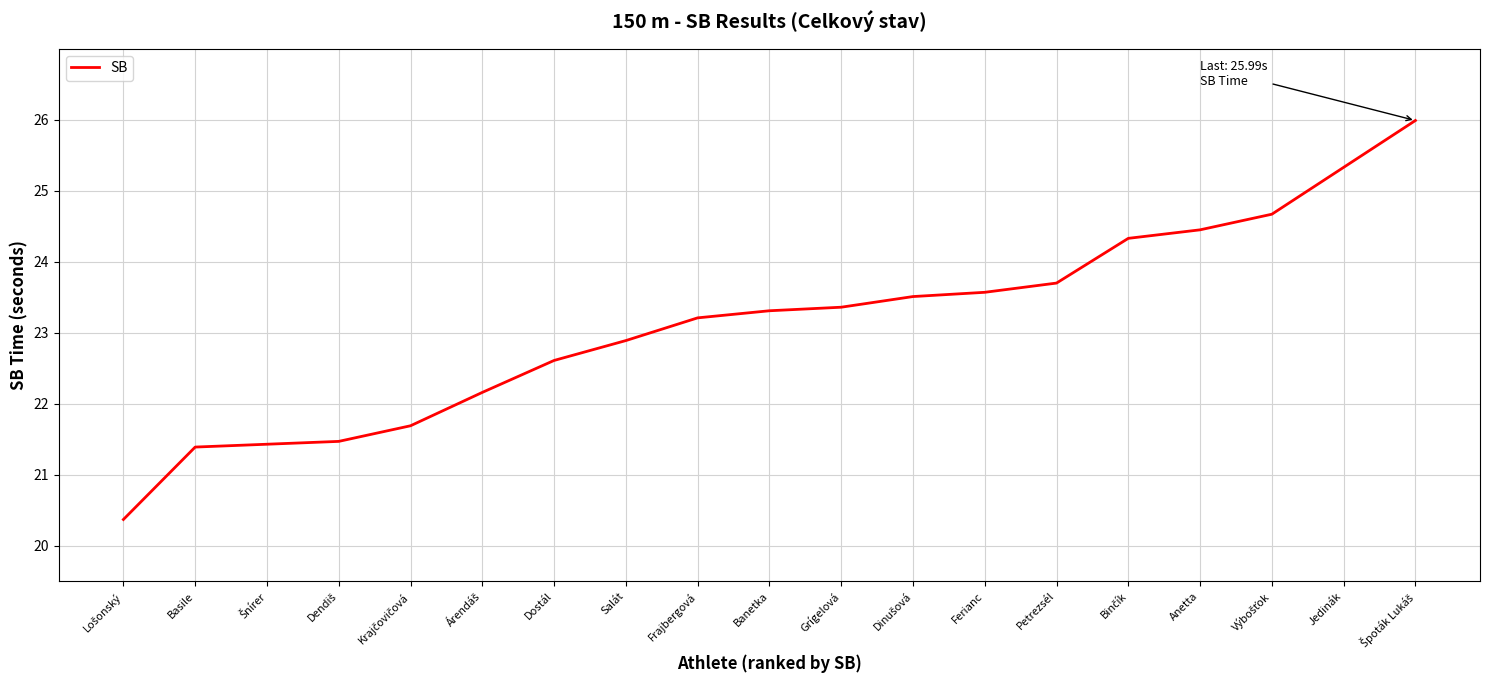

The value at Ferianc is 39.8. True or false?

False